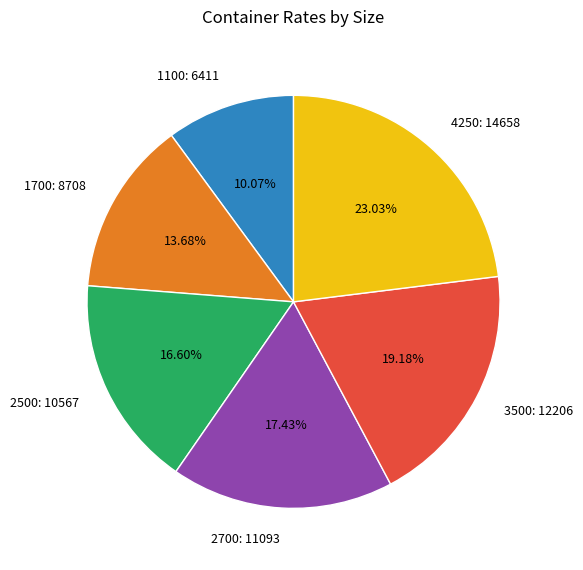

What is the largest slice in the pie chart?

4250: 14658